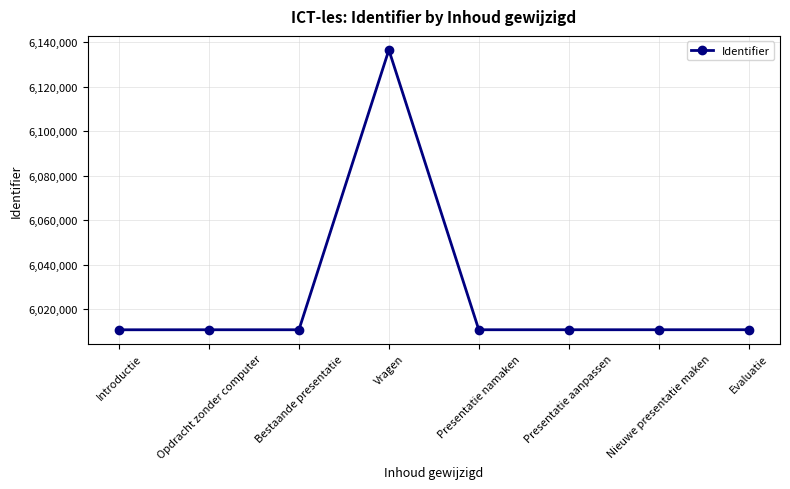

What is the sum of all values?

48211637